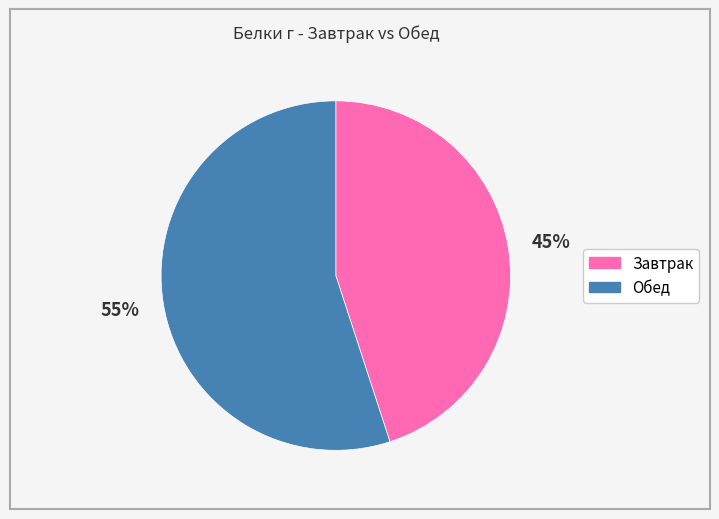

Which has a higher value, Обед or Завтрак?

Обед